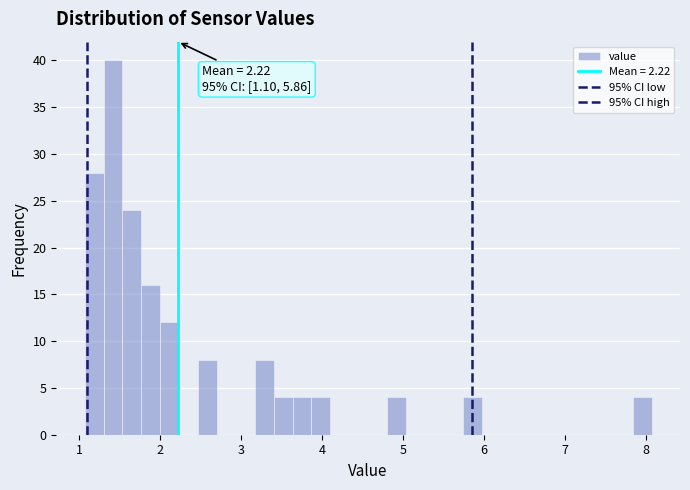

Around what value on the x-axis is the tallest bar? Give the approximate position of its centre, as read against the axis.

1.4